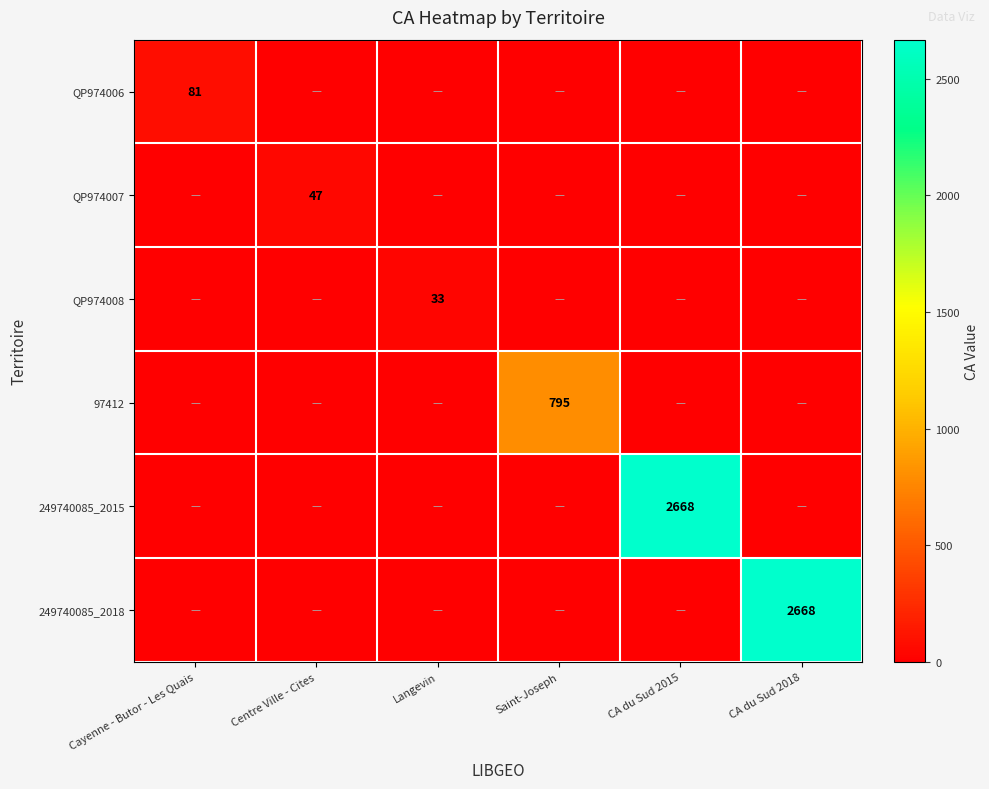

Which category has the highest value across all series?

CA du Sud 2015